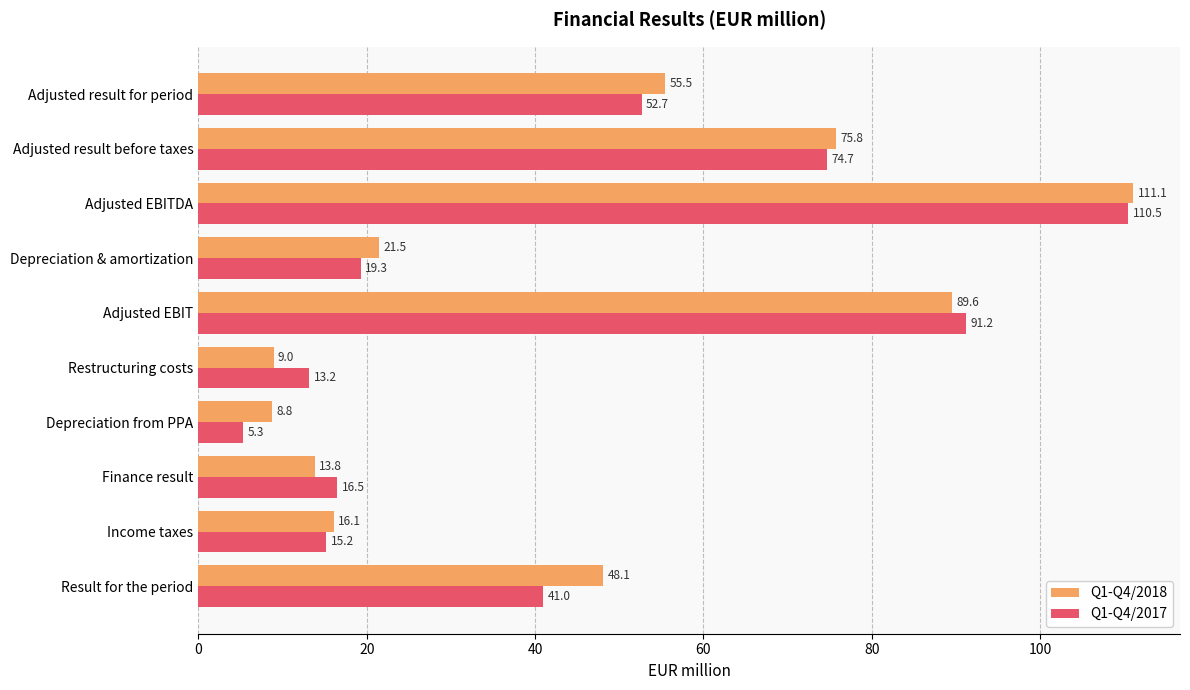

What is the sum of the Q1-Q4/2018 values at Adjusted result for period and Finance result?

69.3